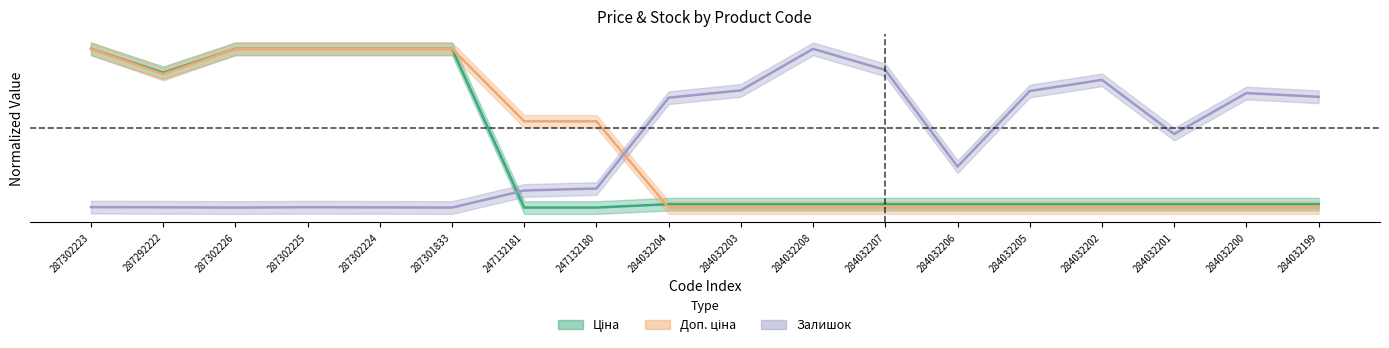

Where do Ціна and Залишок first cross each other?

287301833 and 247132181